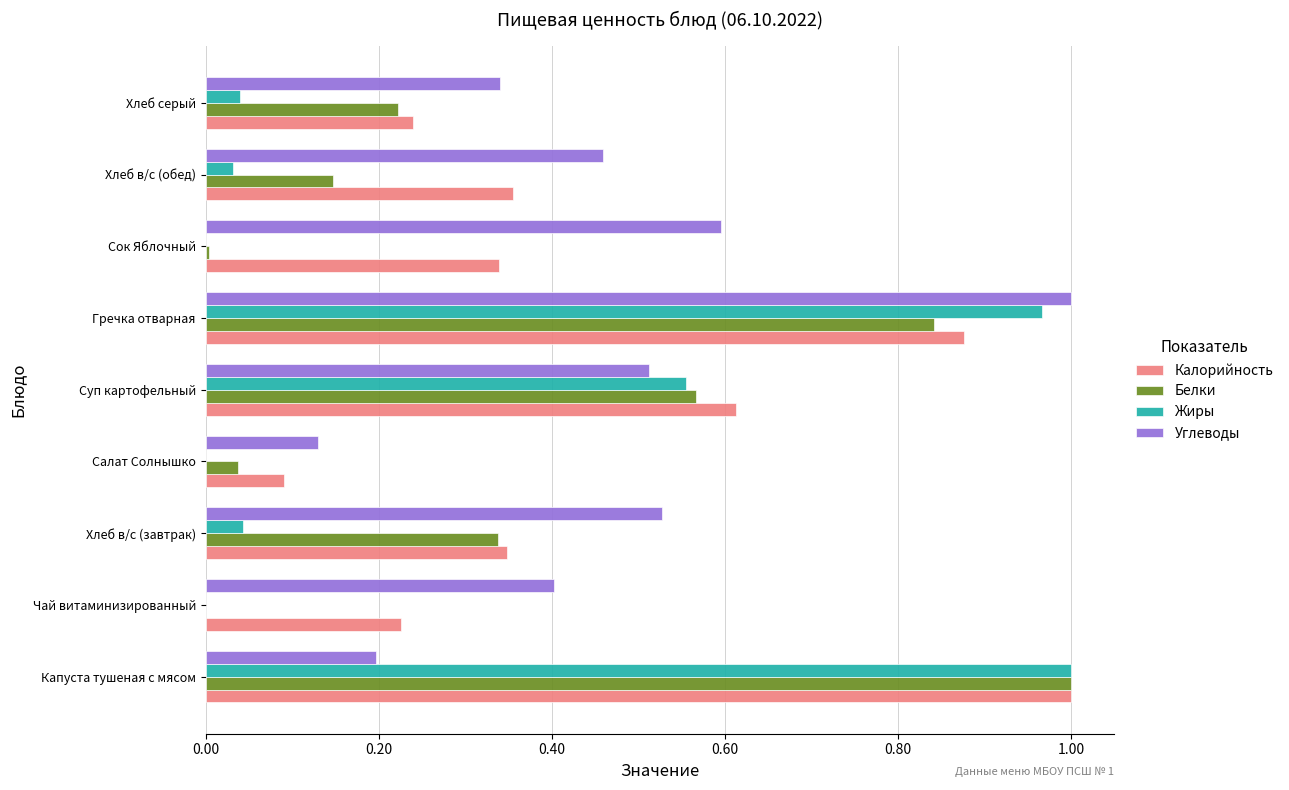

At which category is the sum across all series the highest?

Гречка отварная